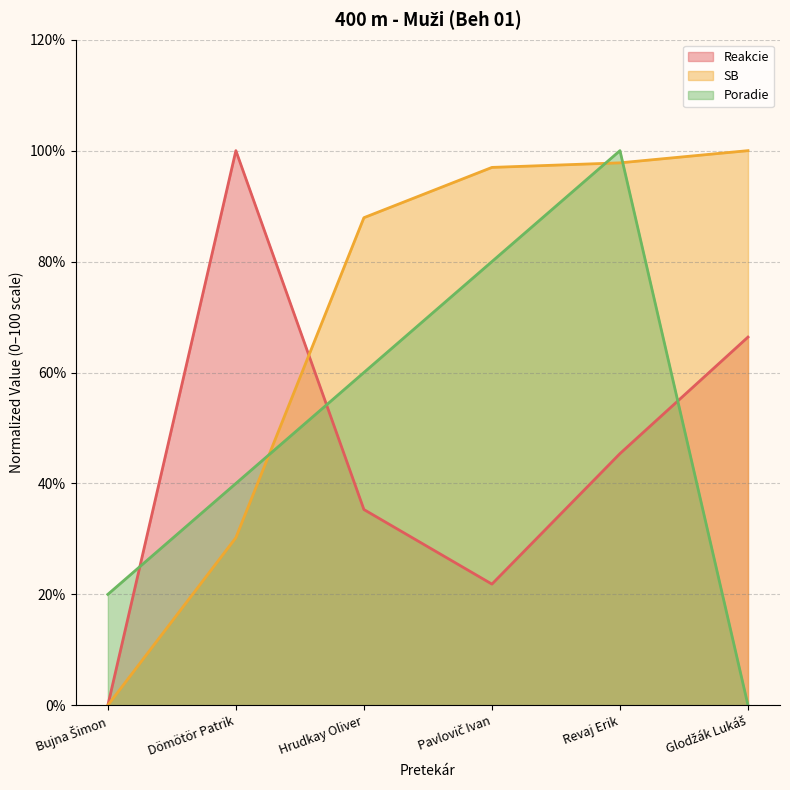

What is the label of the 5th point from the left?

Revaj Erik